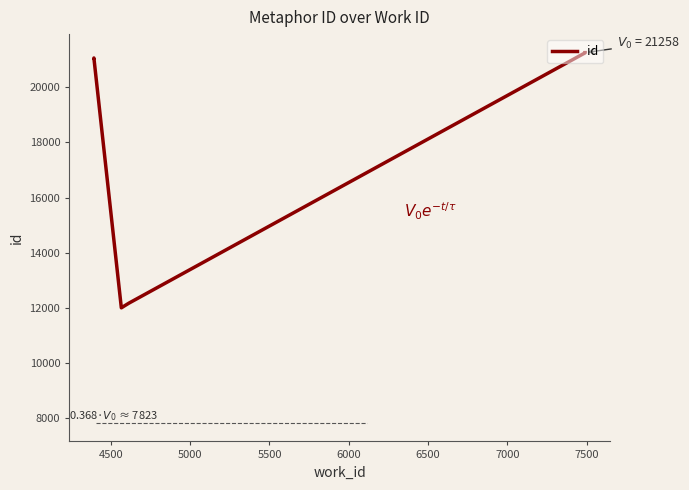

What is the sum of all values?

120859